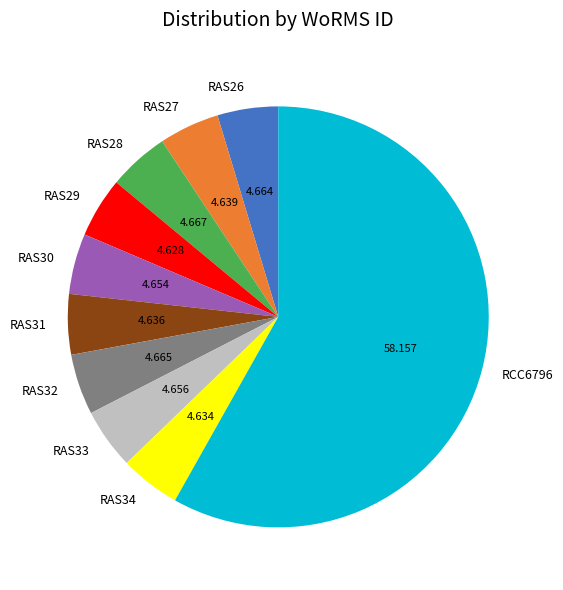

Combined, do RCC6796 and RAS32 account for over 50%?

Yes